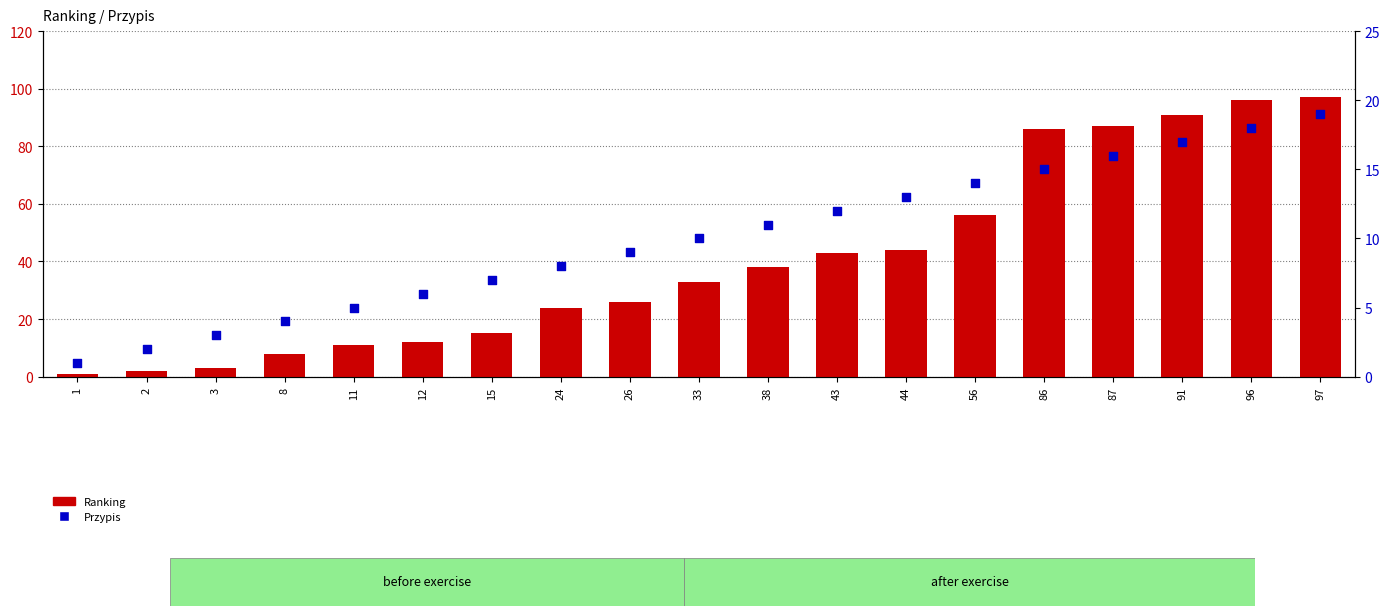

Which series has the largest total across all categories?

Ranking